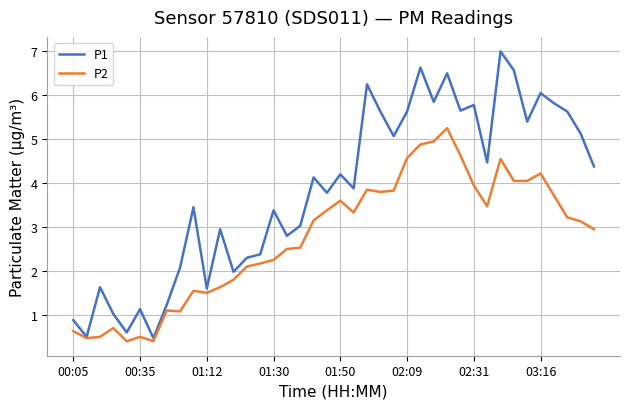

What is the minimum value shown in the chart?

0.4